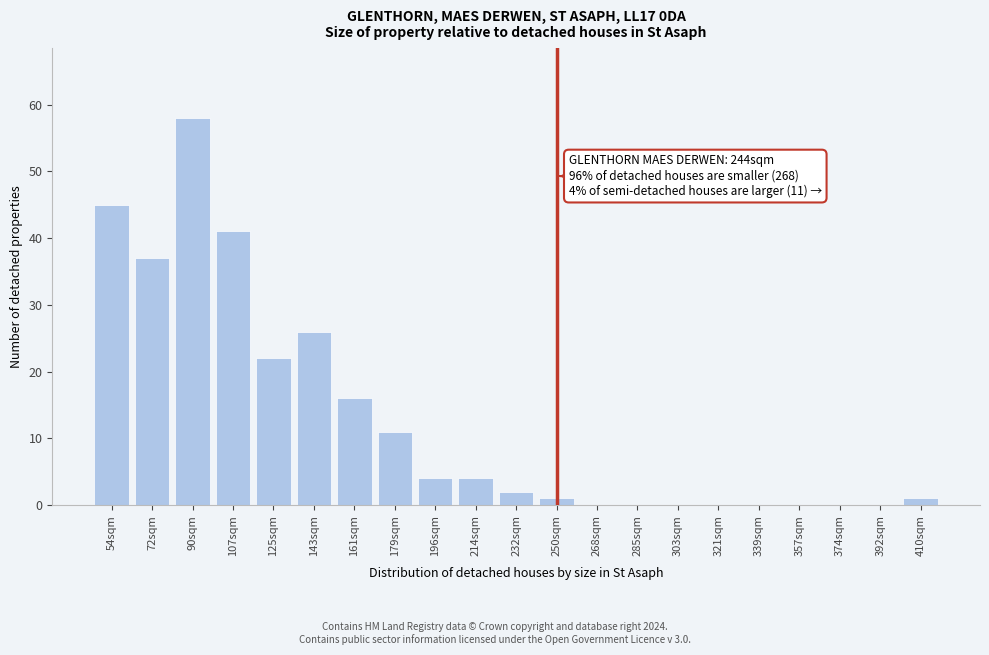

Reading left to right, list all the values displayed in this chart.

54sqm=45	72sqm=37	90sqm=58	107sqm=41	125sqm=22	143sqm=26	161sqm=16	179sqm=11	196sqm=4	214sqm=4	232sqm=2	250sqm=1	268sqm=0	285sqm=0	303sqm=0	321sqm=0	339sqm=0	357sqm=0	374sqm=0	392sqm=0	410sqm=1